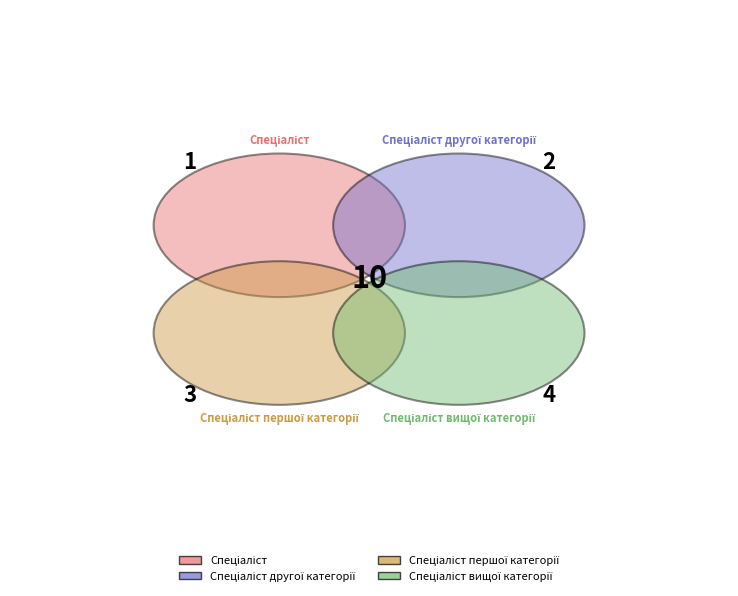

To the nearest percent, what is the difference between the Спеціаліст першої категорії and Спеціаліст slice percentages?

20%